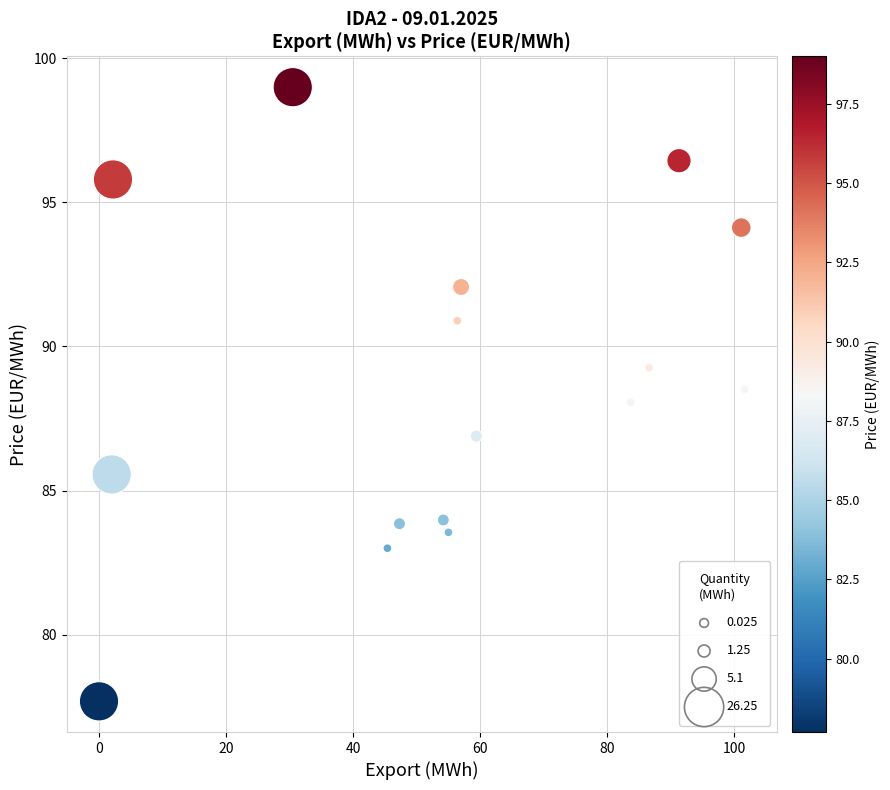

What is the range of X values (max minus min)?

101.6